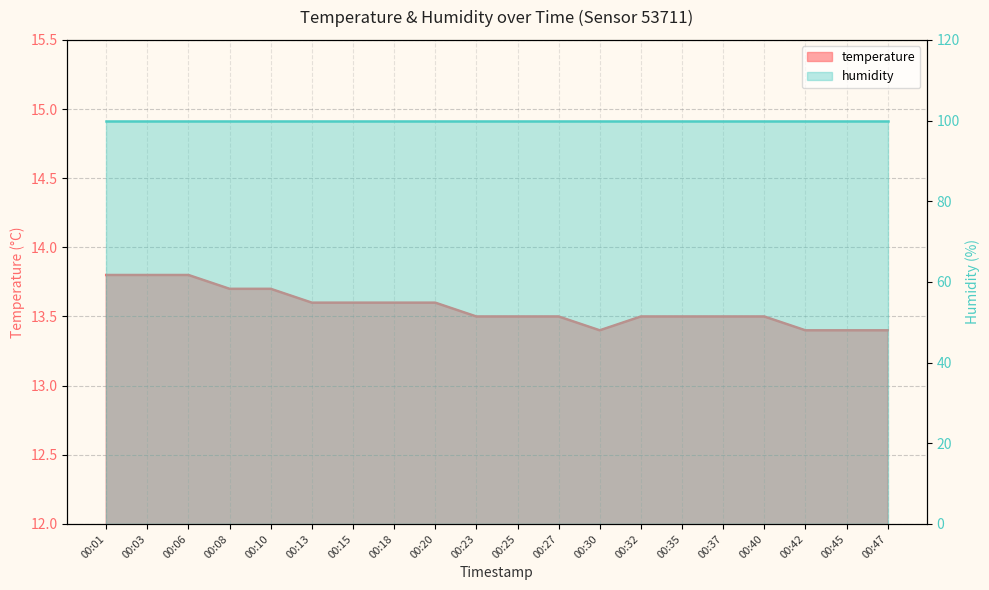

What is the difference between the values at 00:35 and 00:08?

0.2